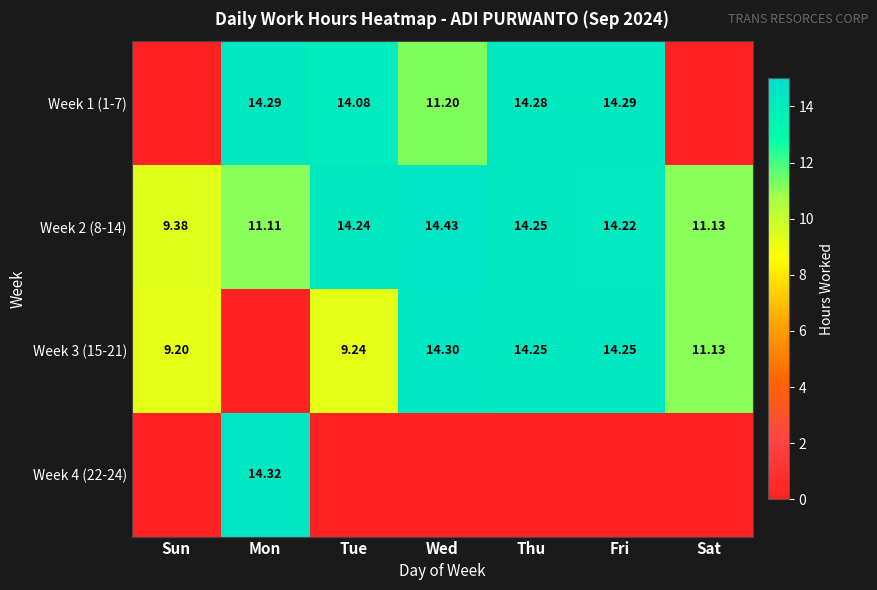

Is it true that Week 4 (22-24) equals 14.3 at Mon?

True